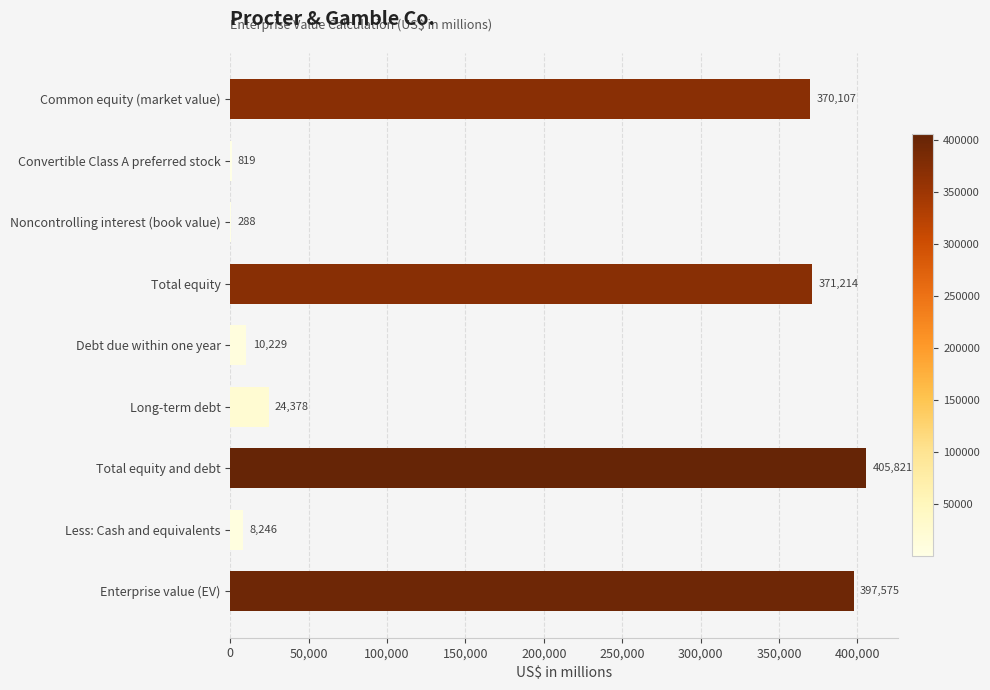

The chart shows a value of 24378 at Long-term debt. True or false?

True